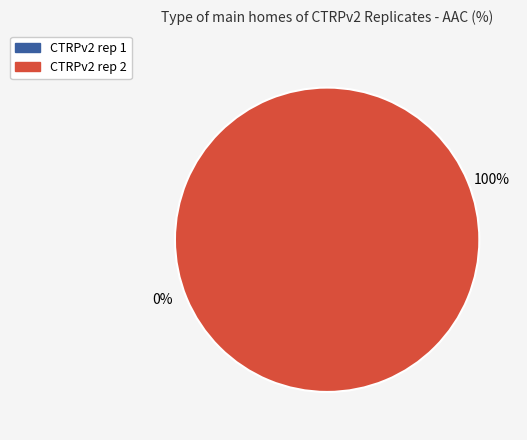

To the nearest percent, what is the combined percentage of CTRPv2 rep 2 and CTRPv2 rep 1?

100%